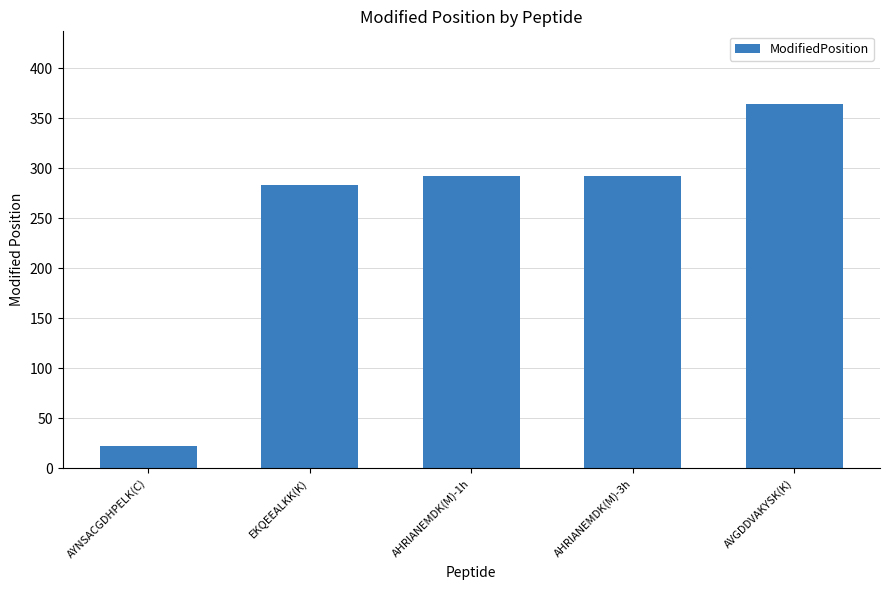

True or false: the data shows 283 at EKQEEALKK(K).

True